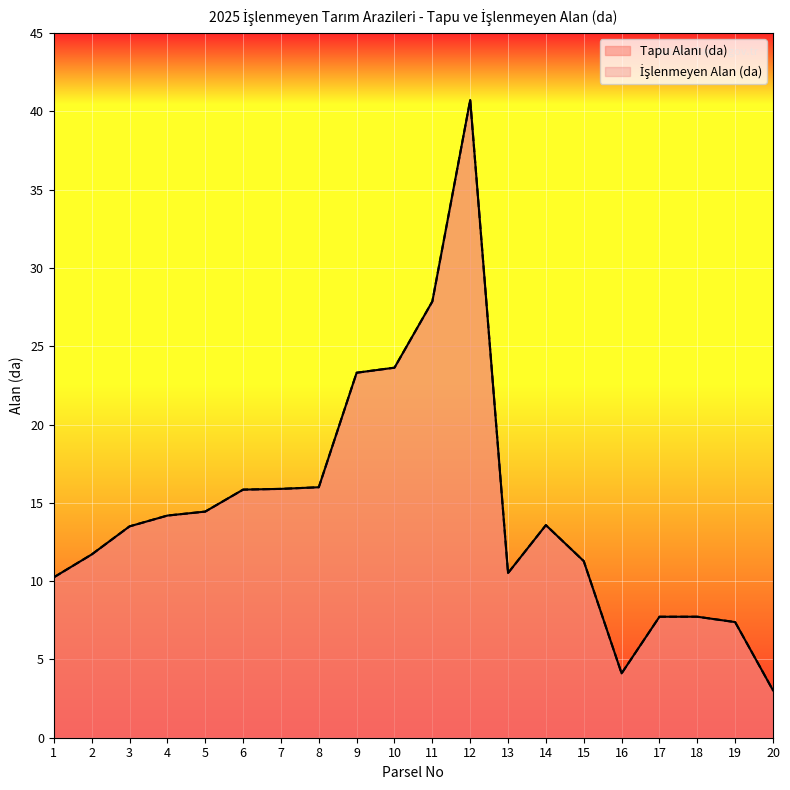

What is the difference between the Tapu Alanı (da) values at 11 and 14?

14.3